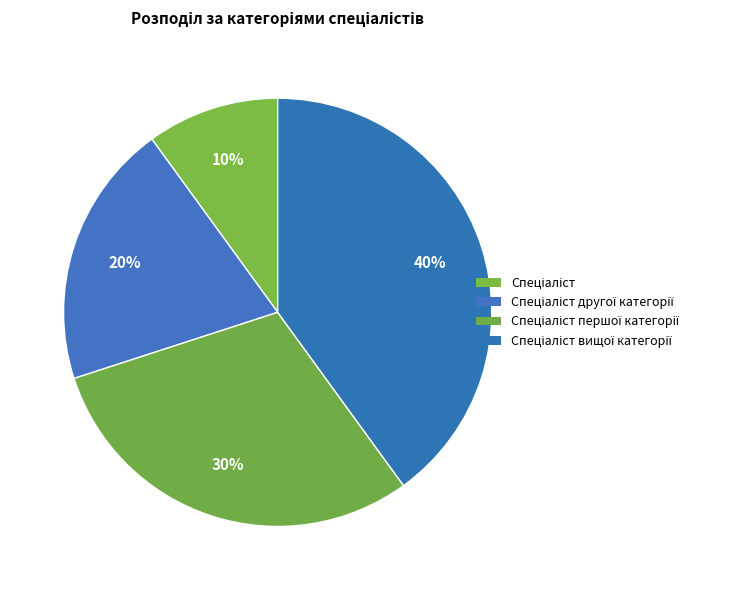

To the nearest percent, what is the difference between the largest and smallest slice percentages?

30%